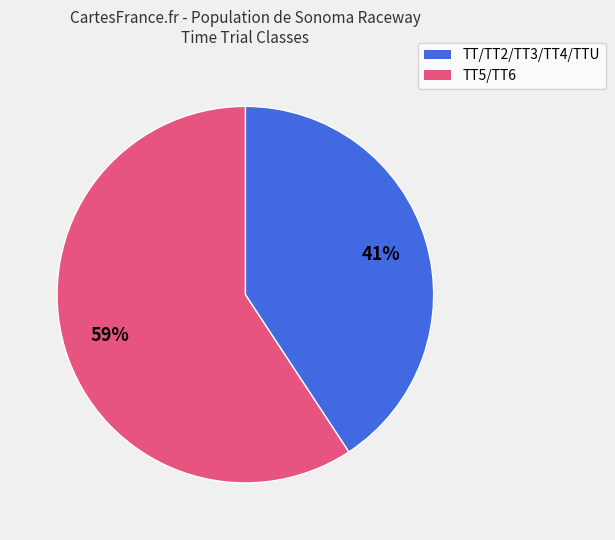

To the nearest percent, what is the average slice percentage?

50%